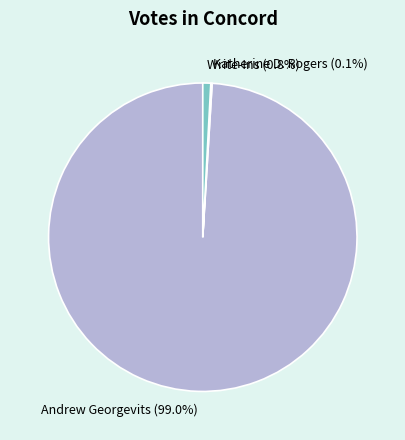

What is the total percentage of Andrew Georgevits and Write-Ins?

99.9%